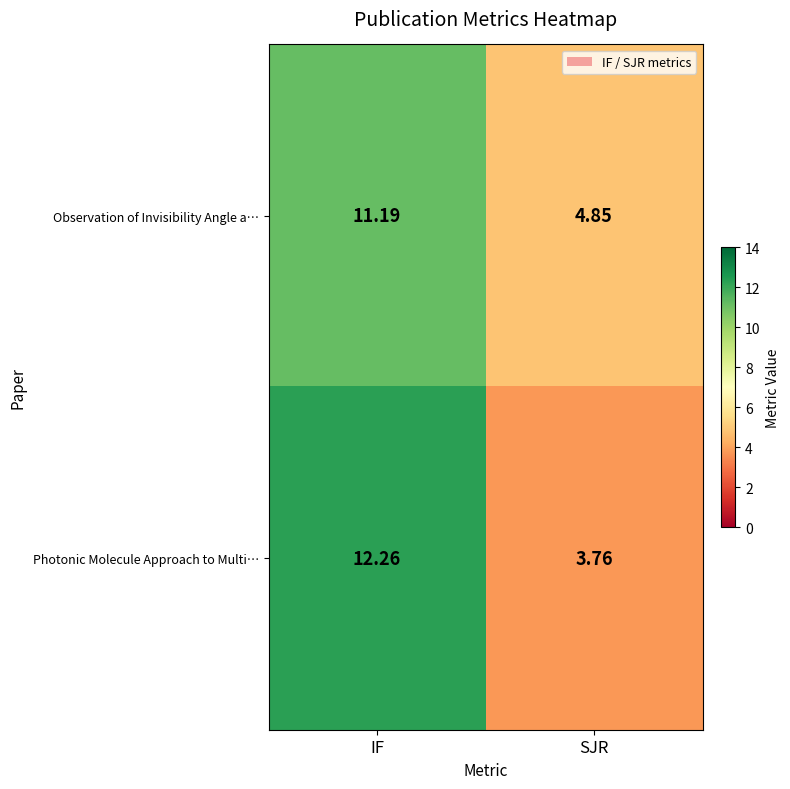

What is the maximum value shown in the chart?

12.3